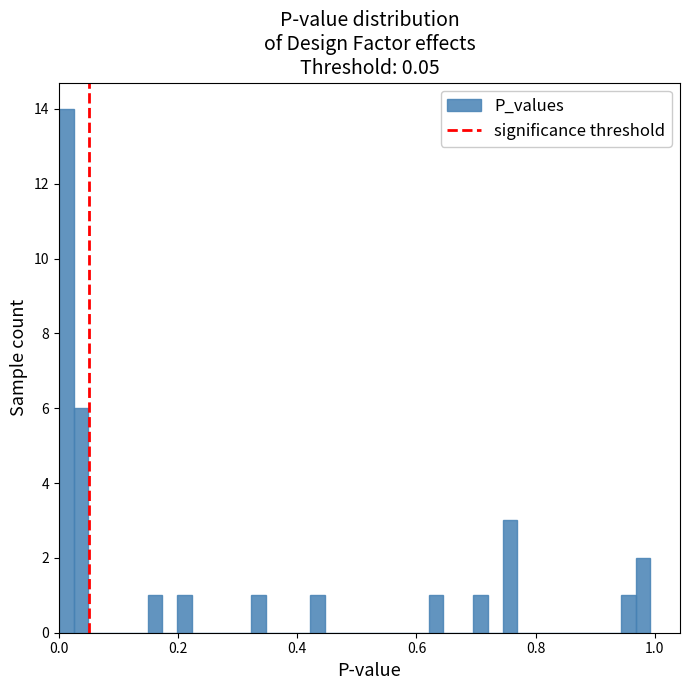

Read against the x-axis, roughly where is the centre of the tallest bar?

0.02